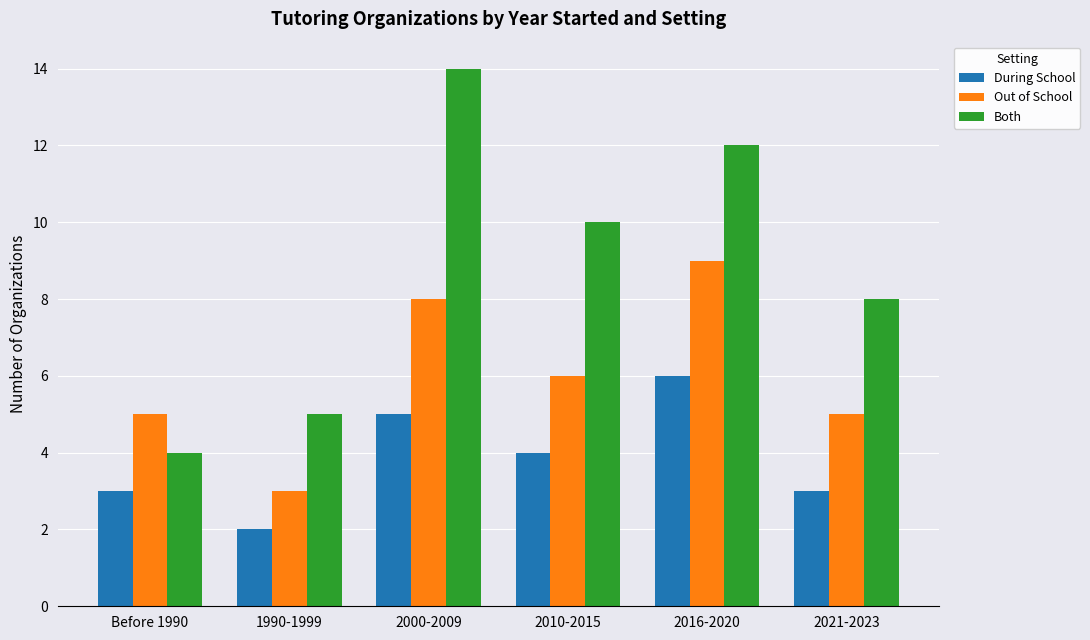

What is the sum of all Both values?

53